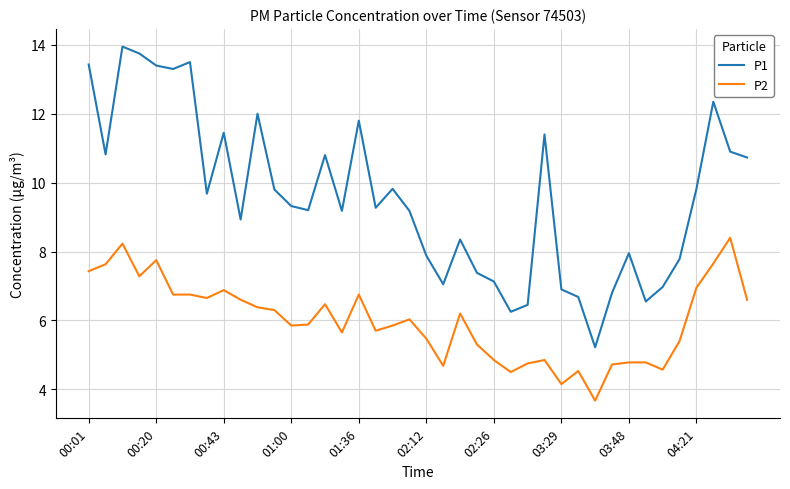

What is the difference between the second highest and second lowest values in the P2 series?

4.1